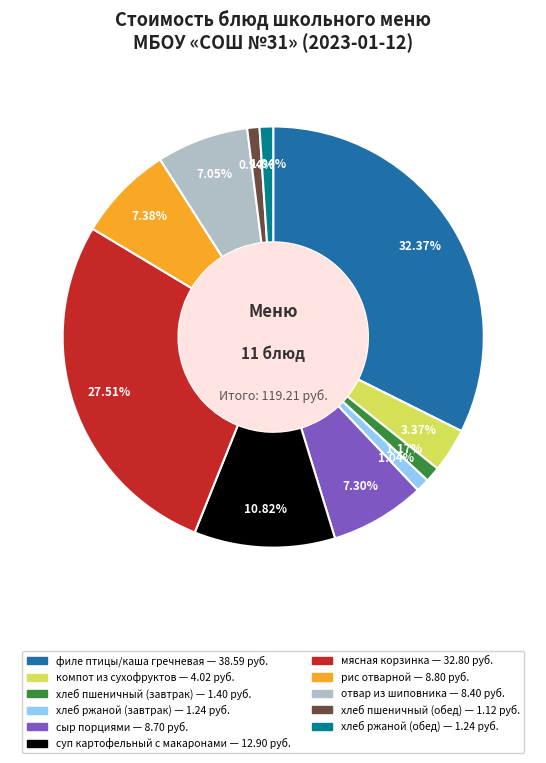

Is it true that отвар из шиповника is 14% of the pie?

False